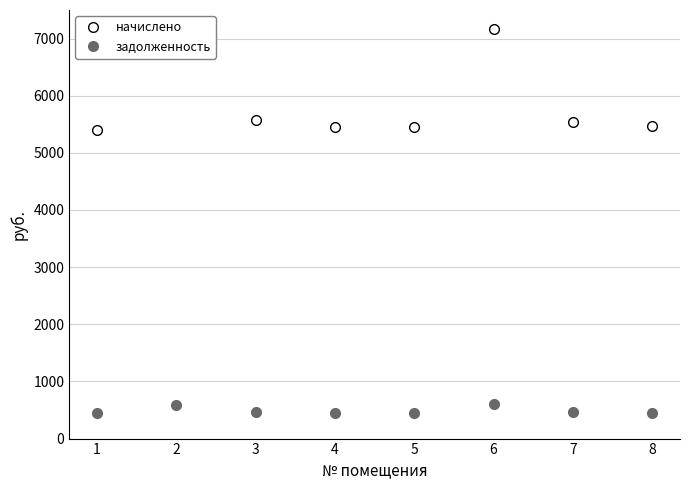

At 6, list the series in order from largest to smallest.

начислено, задолженность